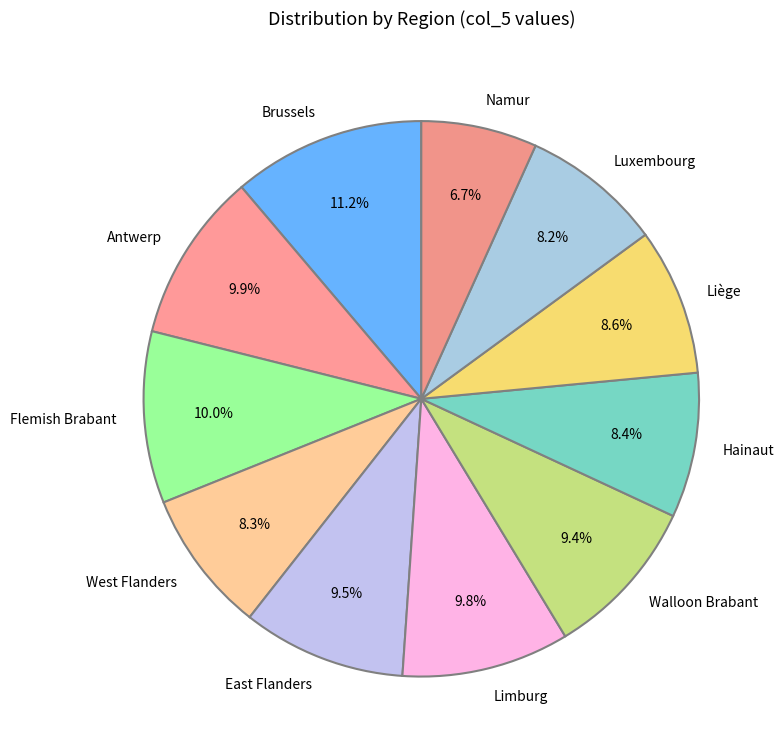

Combined, what portion of the pie is Hainaut and West Flanders?

16.7%